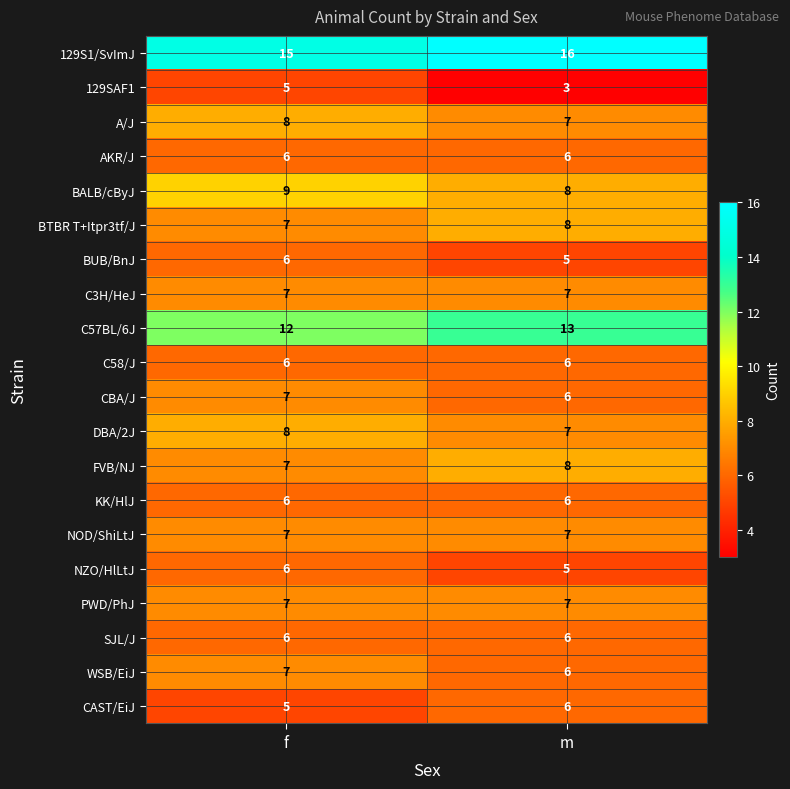

At which category is the sum across all series the highest?

f